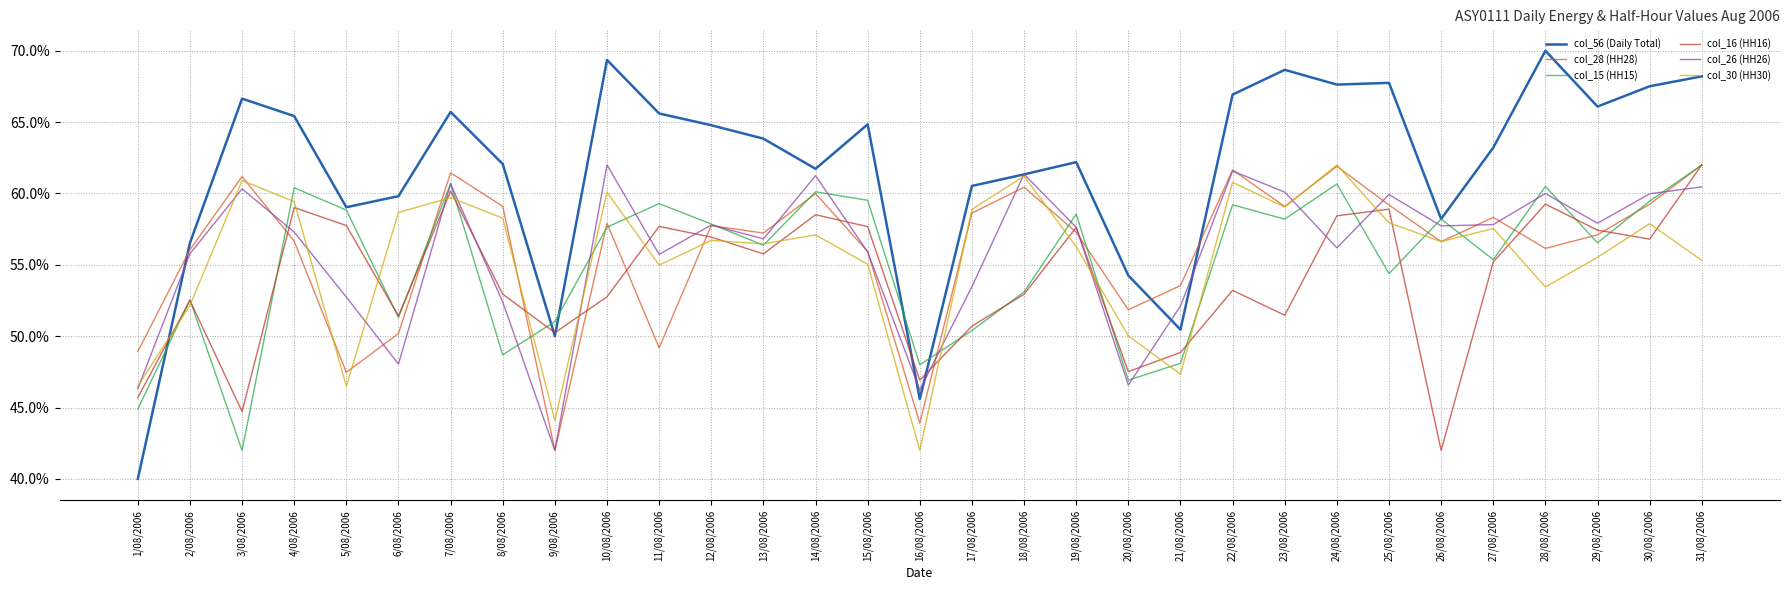

At which category does col_15 (HH15) reach its first local peak?

2/08/2006